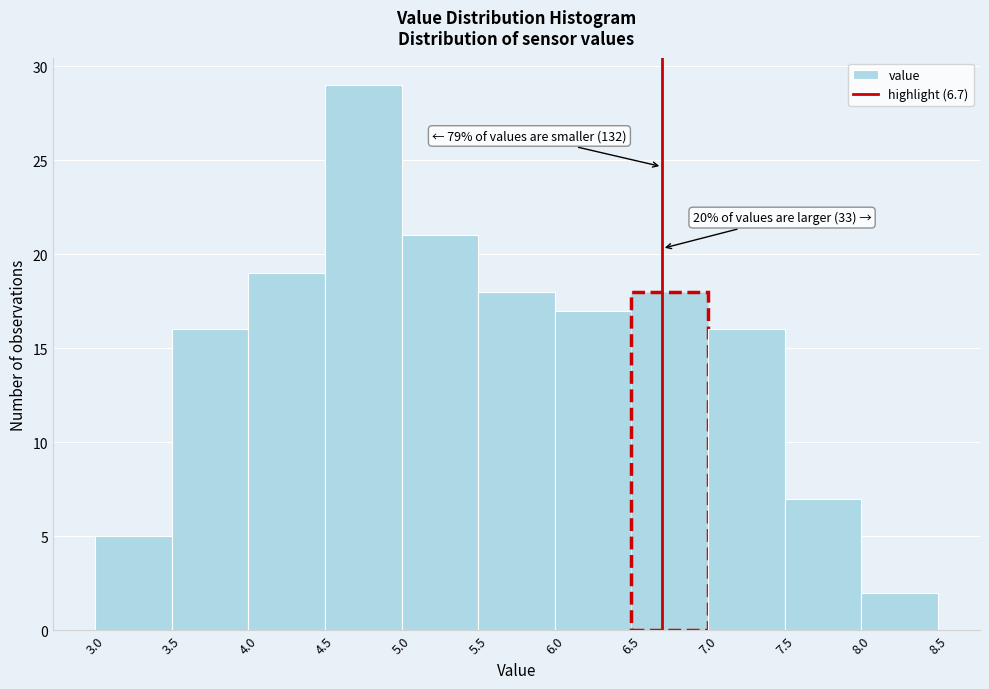

Which range on the x-axis has the tallest bar?

4.5 to 5.0